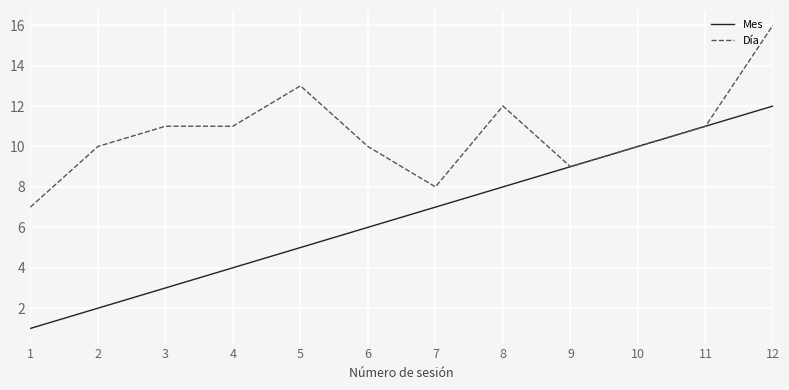

Is the value of Día at 12 greater than the value of Mes at 8?

Yes